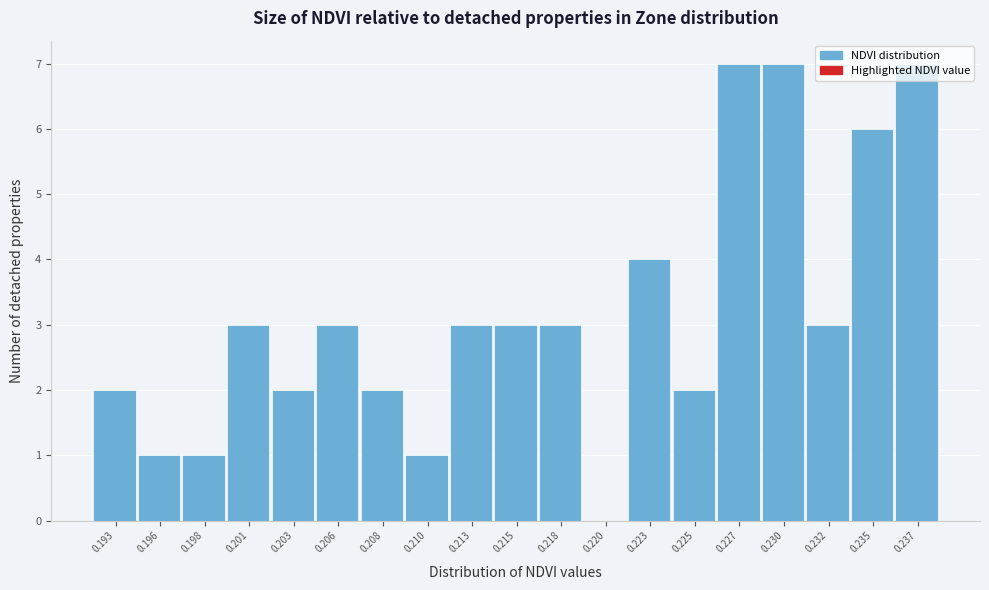

What is the sum of all values?

60